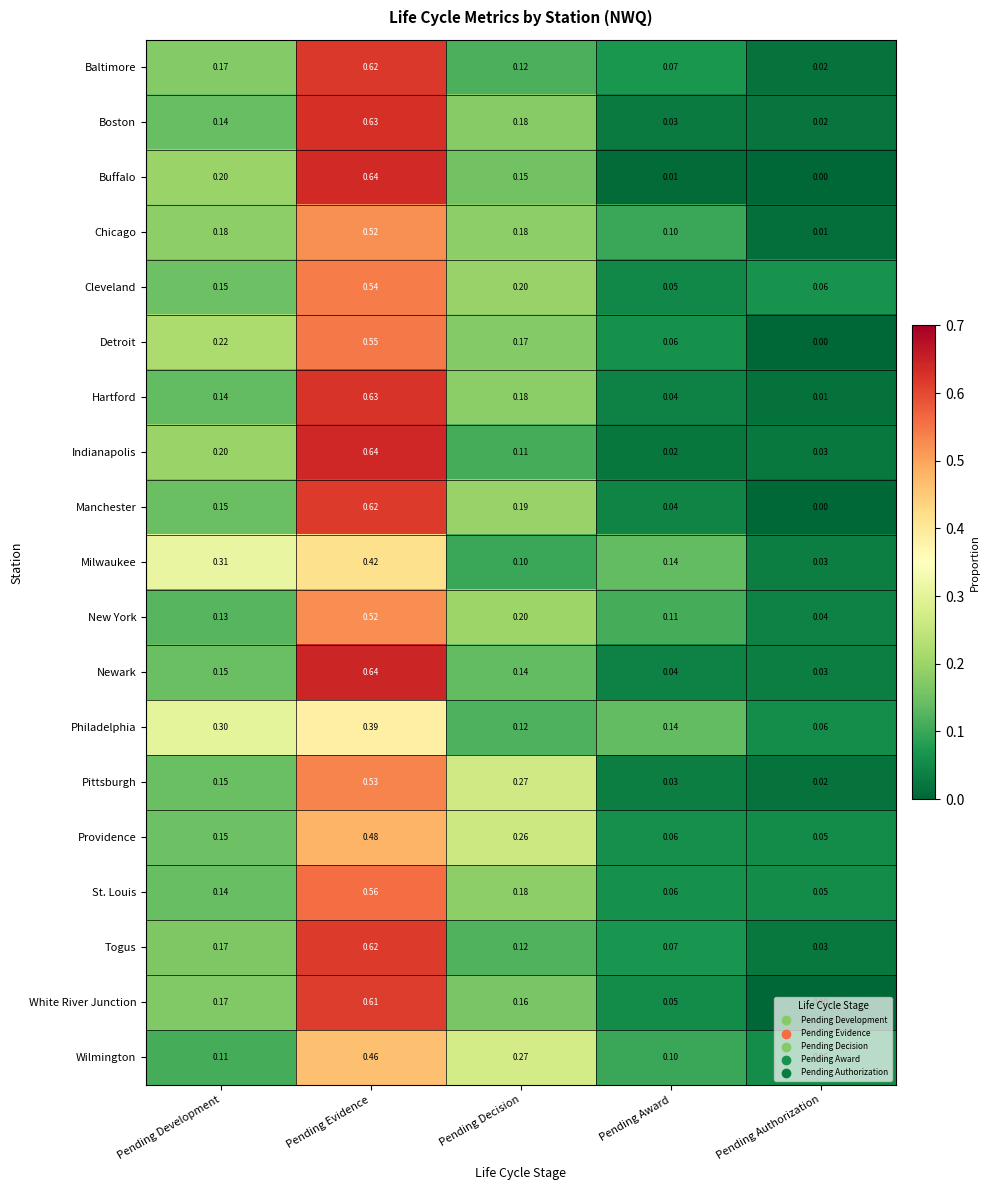

At which category is the sum across all series the highest?

Pending Evidence